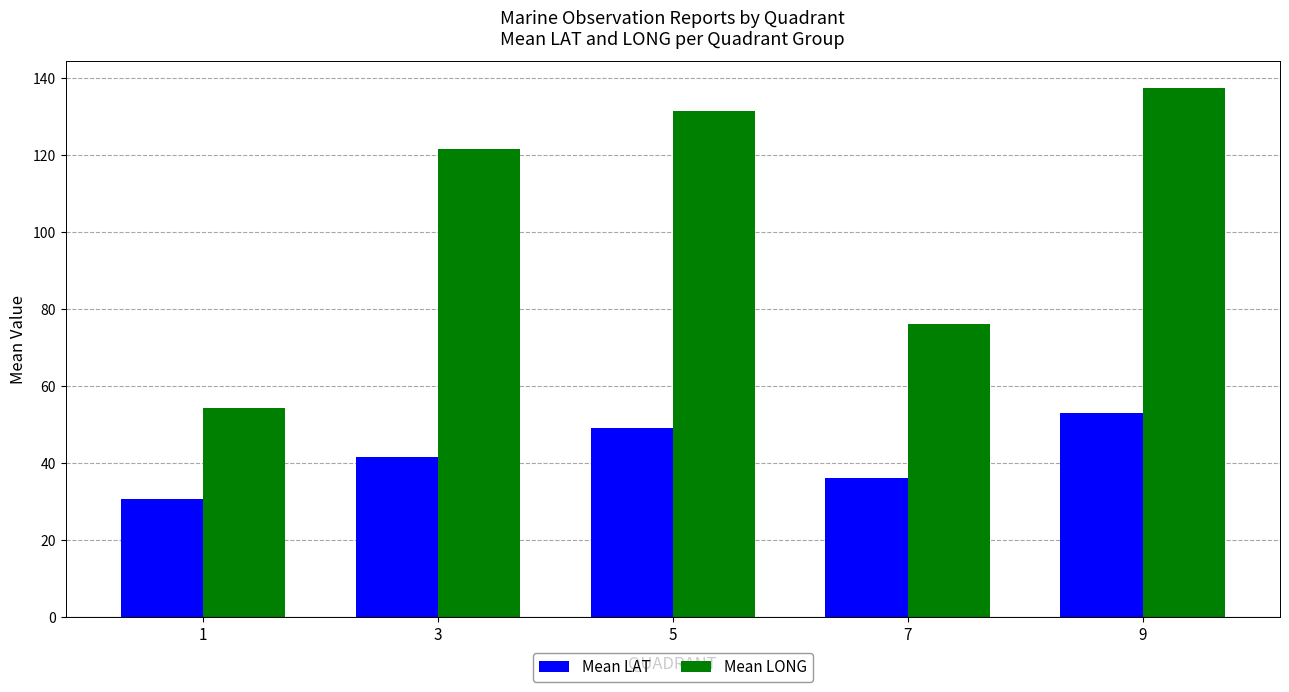

How many values in the Mean LAT series exceed 41?

3